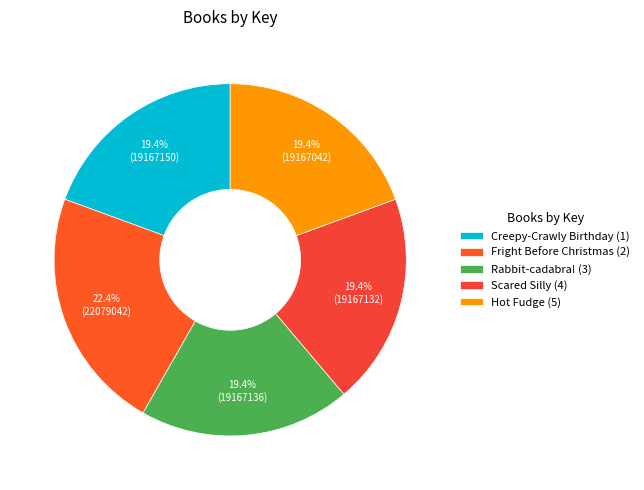

How many slices are in this pie chart?

5